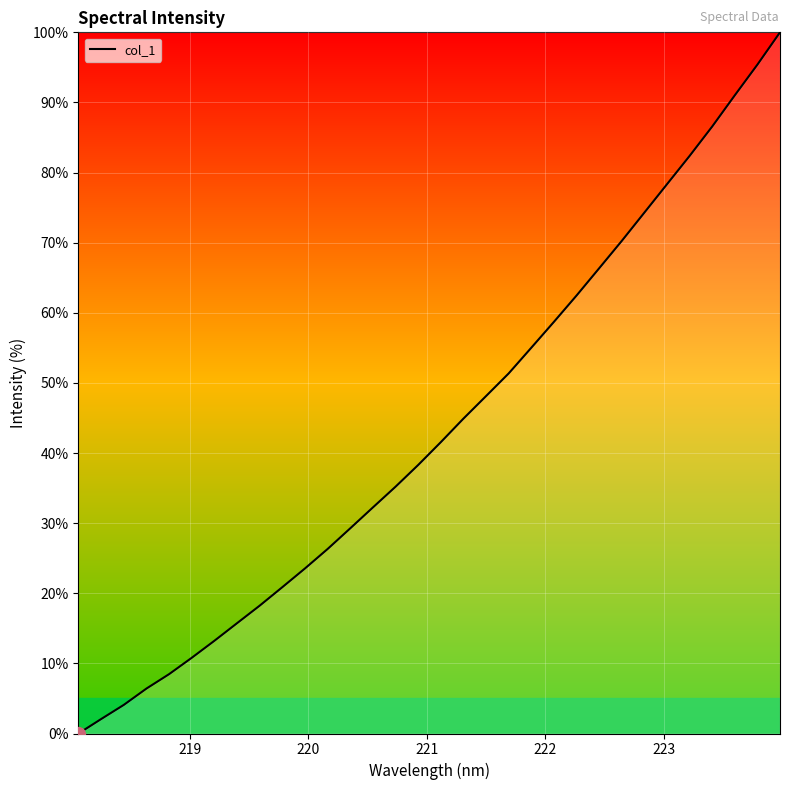

What is the maximum value shown in the chart?

100.0